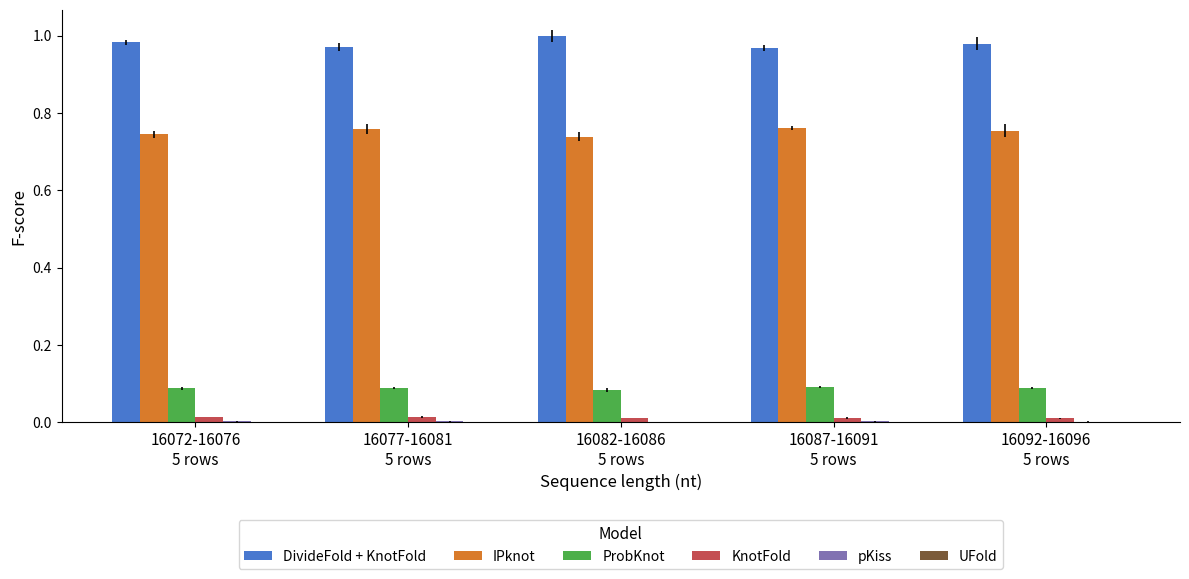

Which series has the largest total across all categories?

DivideFold + KnotFold